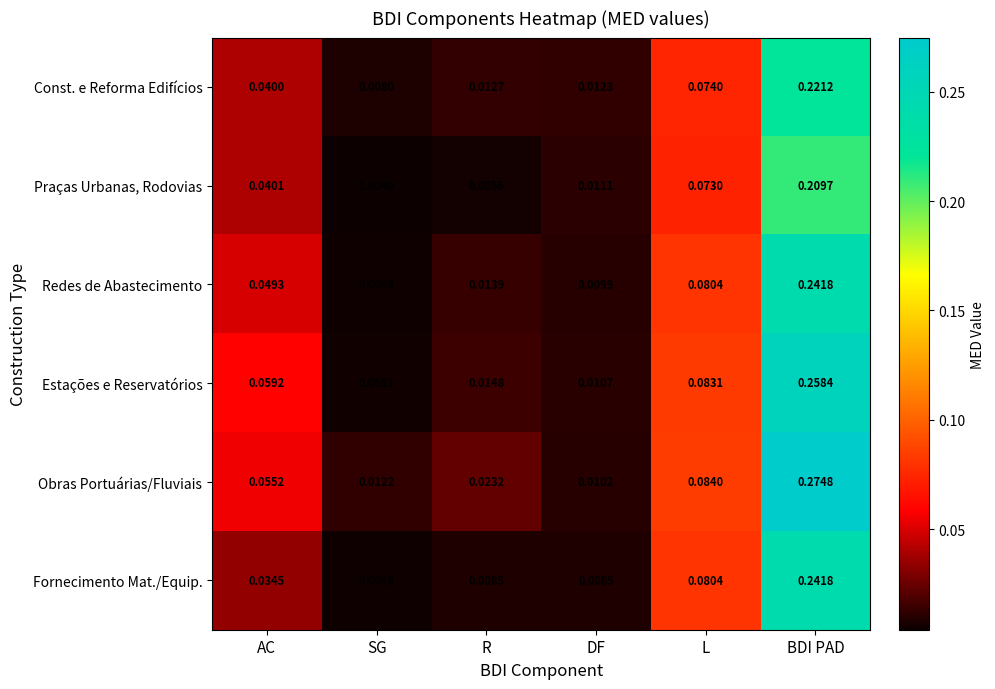

List the labels in order of Redes de Abastecimento value, smallest first.

SG, DF, R, AC, L, BDI PAD